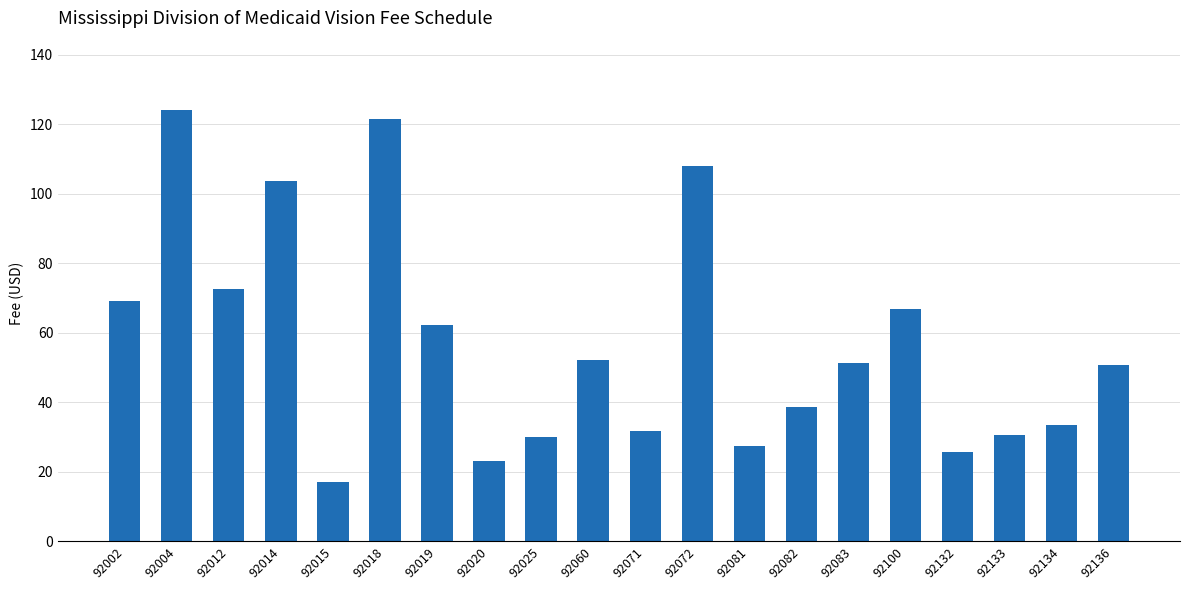

What is the value of the 10th bar from the left?

52.3